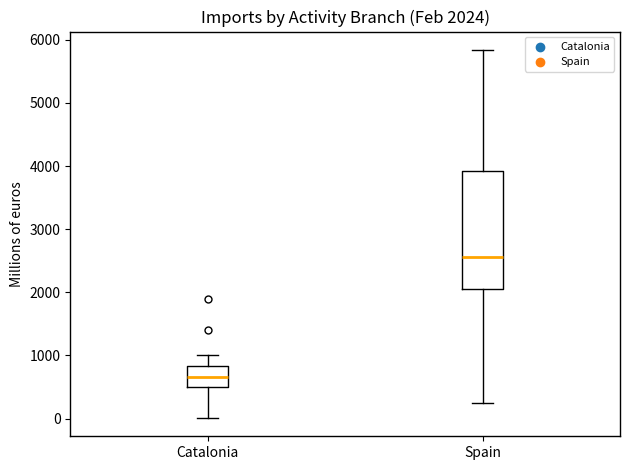

Which box's median line is the lowest?

Catalonia